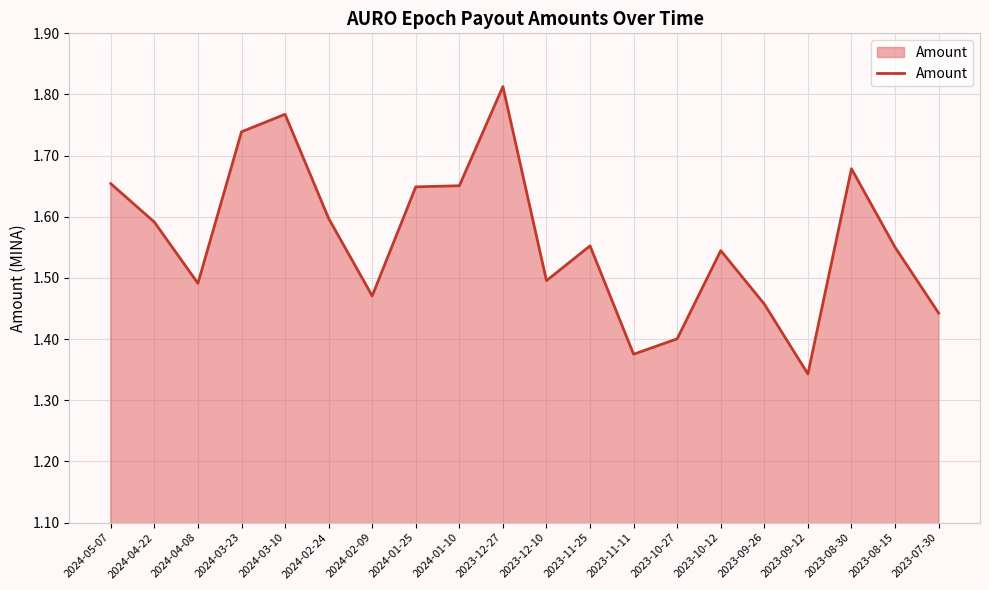

What position from the right is 2024-04-22?

19